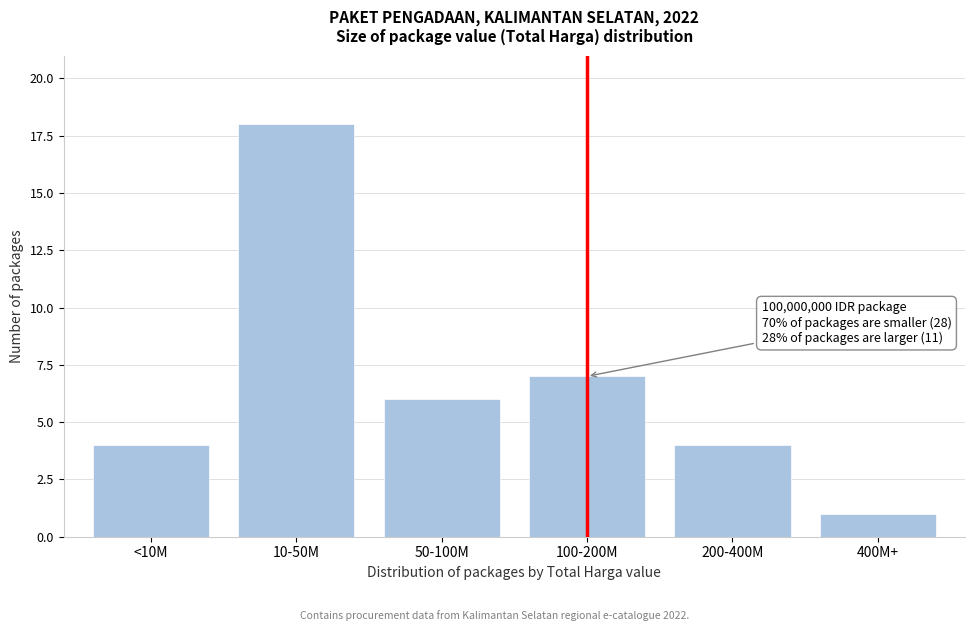

Reading left to right, what are all the values shown in this chart?

<10M=4	10-50M=18	50-100M=6	100-200M=7	200-400M=4	400M+=1